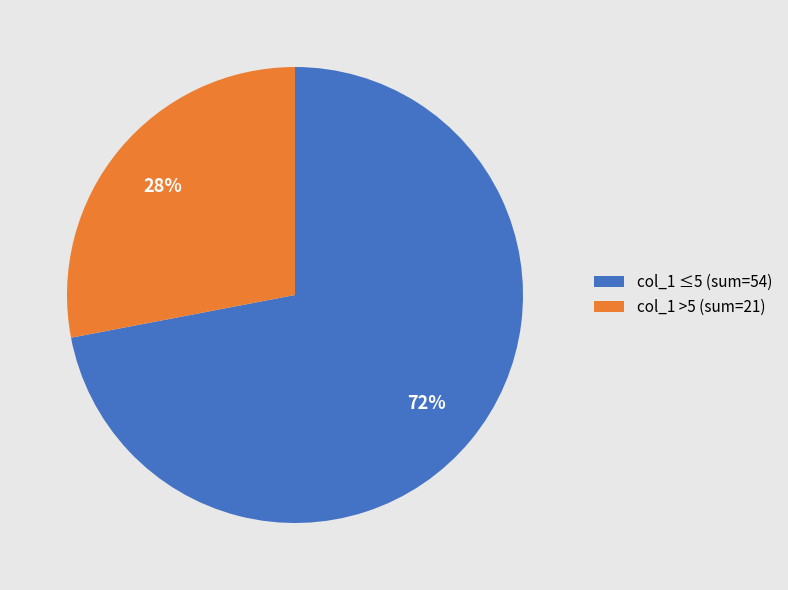

Count the number of slices in the pie.

2